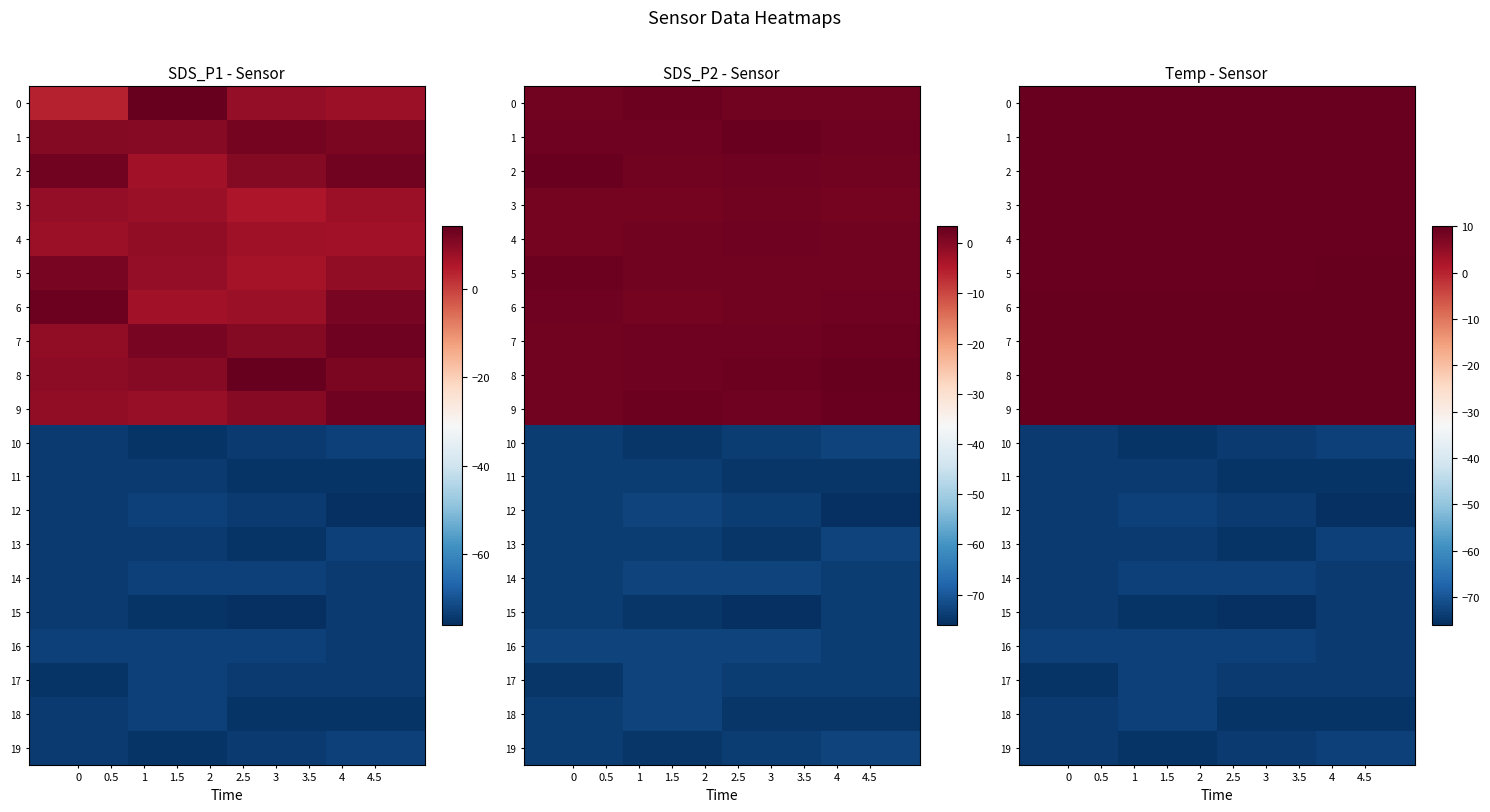

Rank the series by their maximum value, from highest to lowest.

9, 7, 8, 5, 6, 4, 0, 1, 2, 3, 10, 12, 13, 14, 16, 17, 18, 19, 11, 15